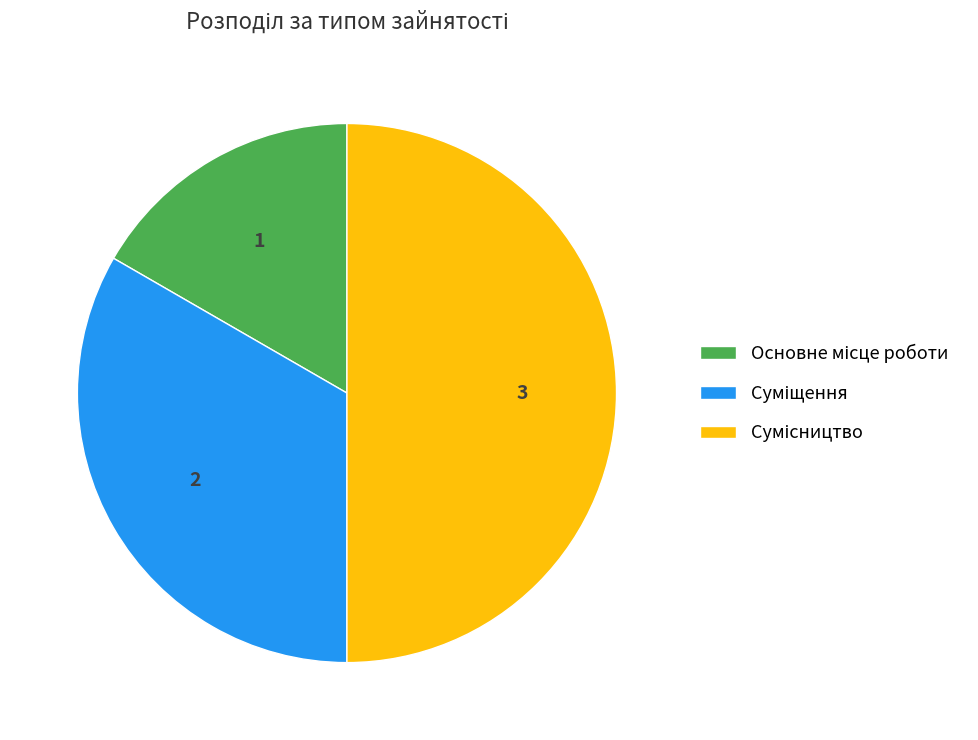

What percentage is the Сумісництво slice, to the nearest percent?

50%